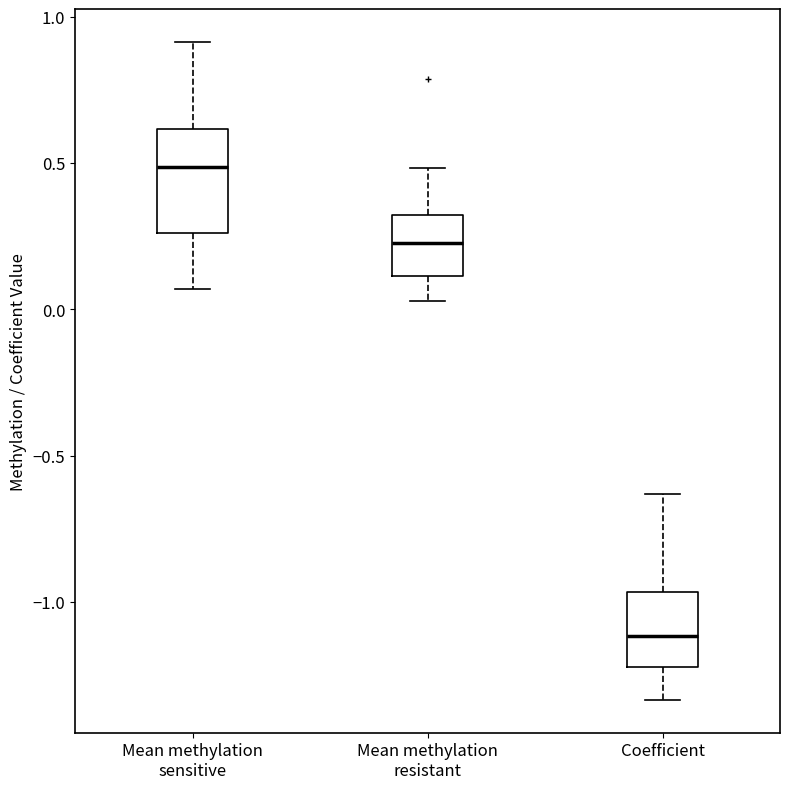

Where is the lower edge of the box for Mean methylation sensitive on the y-axis? The values are not printed on the chart, so give them approximately, as read against the axis.

0.25